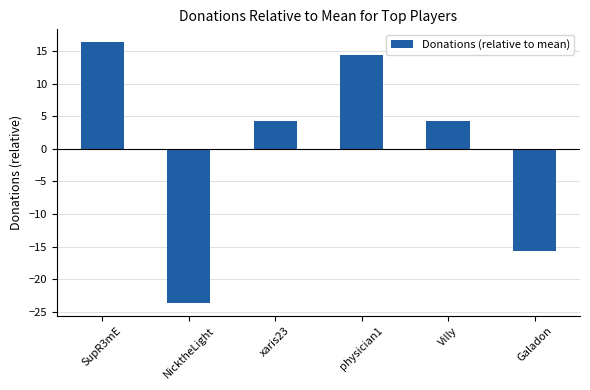

True or false: the data shows 4.3 at xaris23.

True